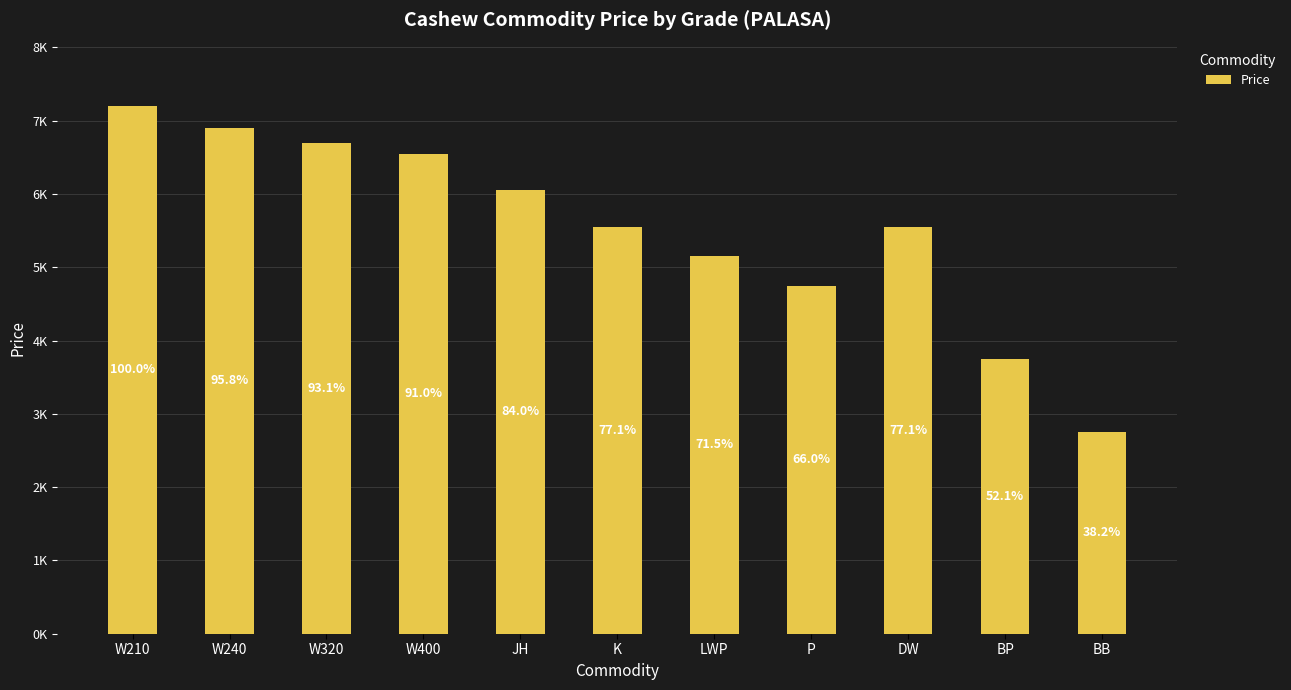

Rank the categories by value from lowest to highest.

BB, BP, P, LWP, K, DW, JH, W400, W320, W240, W210